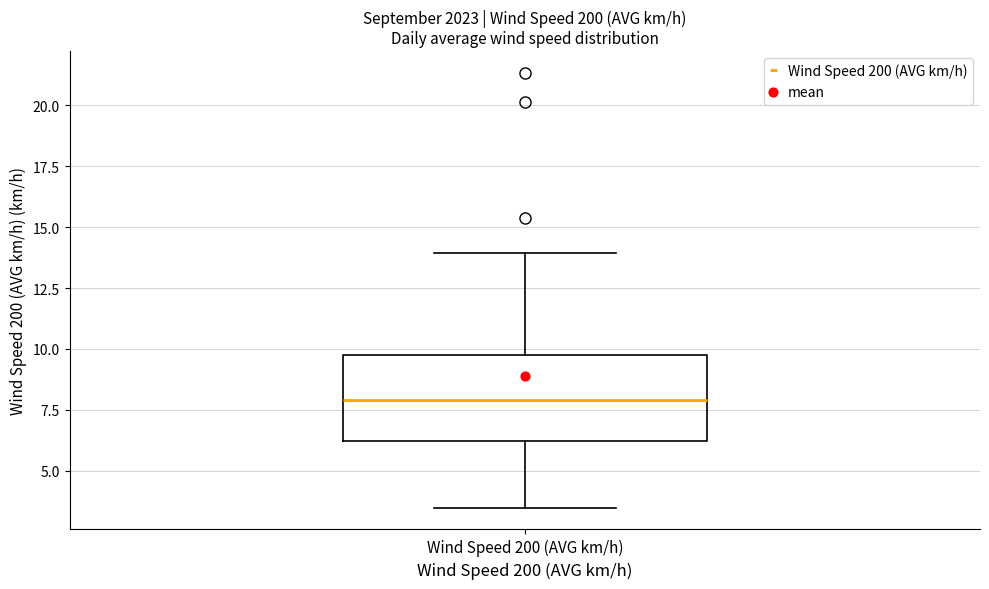

Where does the median line of the box for Wind Speed 200 (AVG km/h) sit on the y-axis? The values are not printed on the chart, so give them approximately, as read against the axis.

8.0